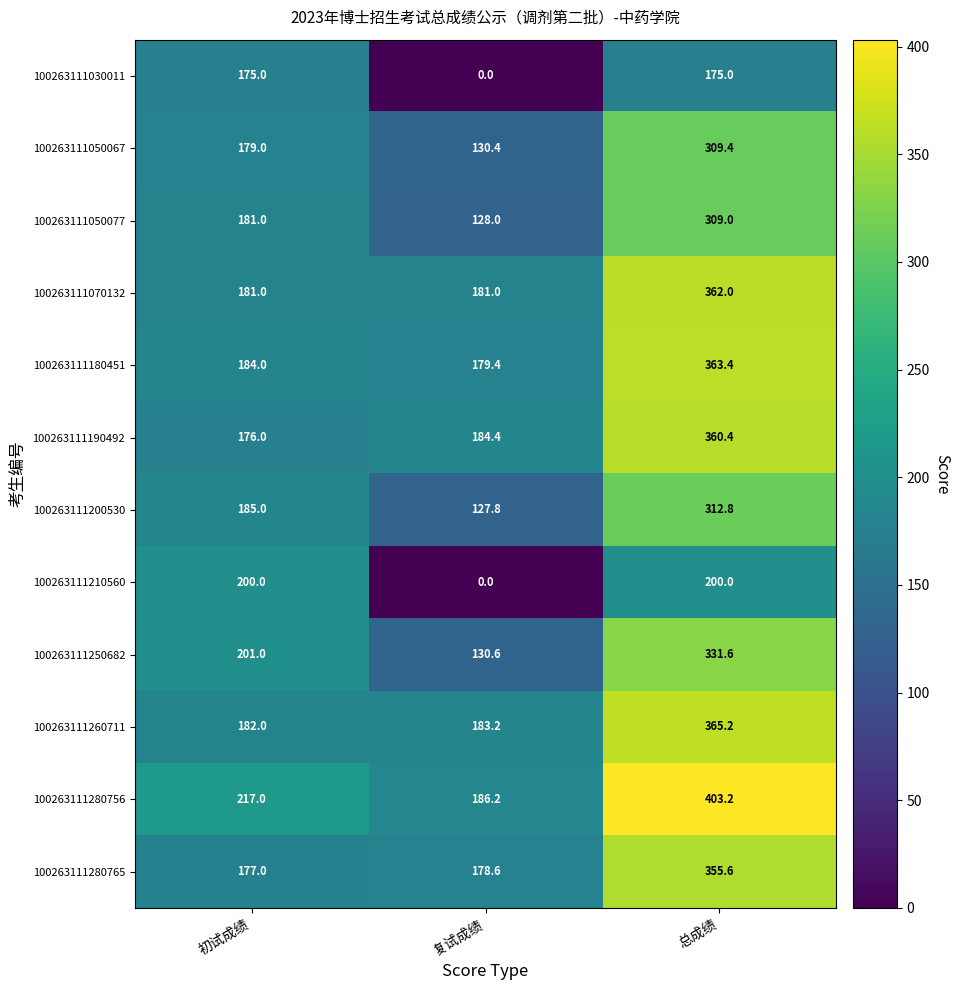

Which series has the largest range (max minus min)?

100263111280756